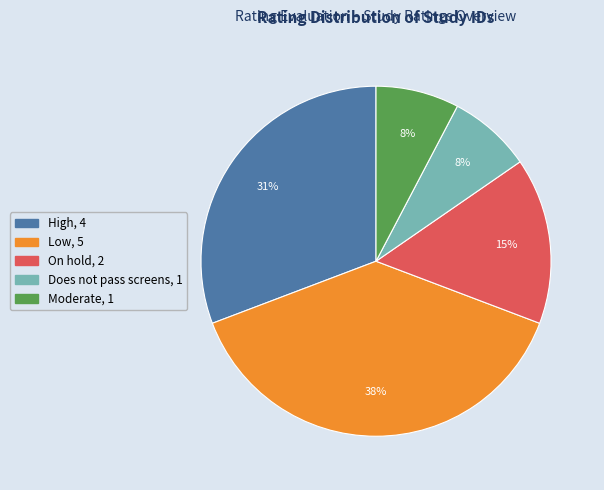

Is there a majority slice in this chart?

No